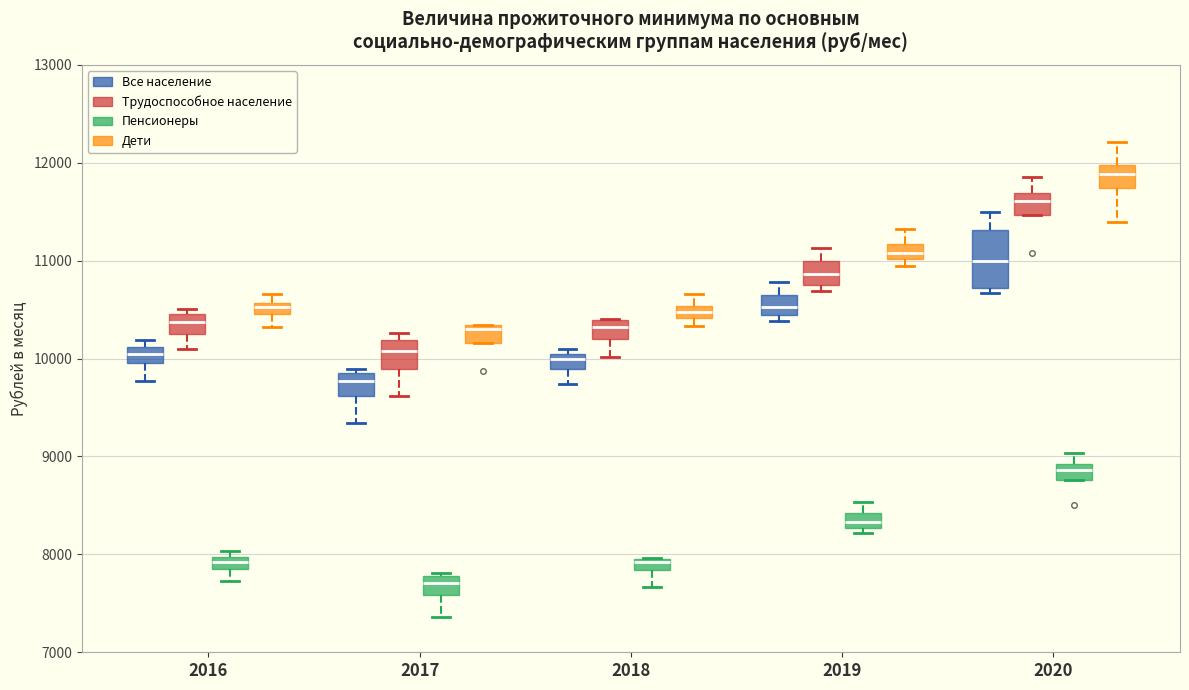

Where is the upper edge of the box for 2019 (Дети) on the y-axis? The values are not printed on the chart, so give them approximately, as read against the axis.

11200